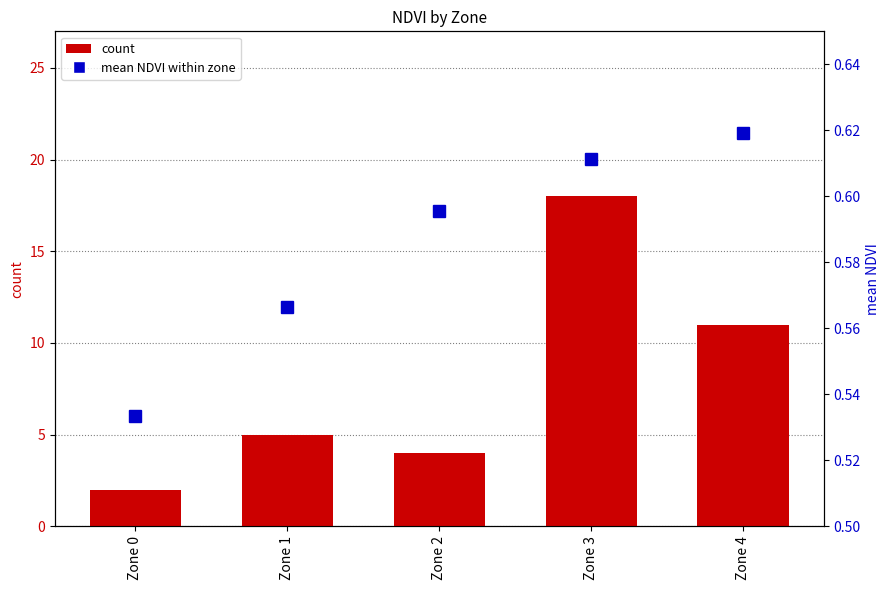

Is it true that count equals 2.0 at Zone 0?

True